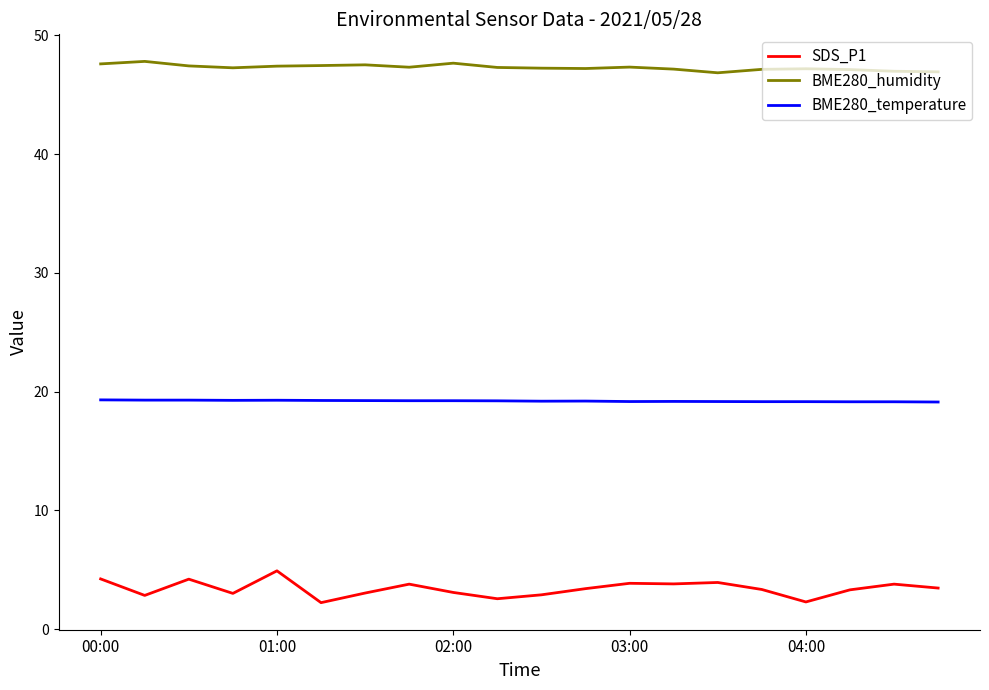

Which series has the largest total across all categories?

BME280_humidity